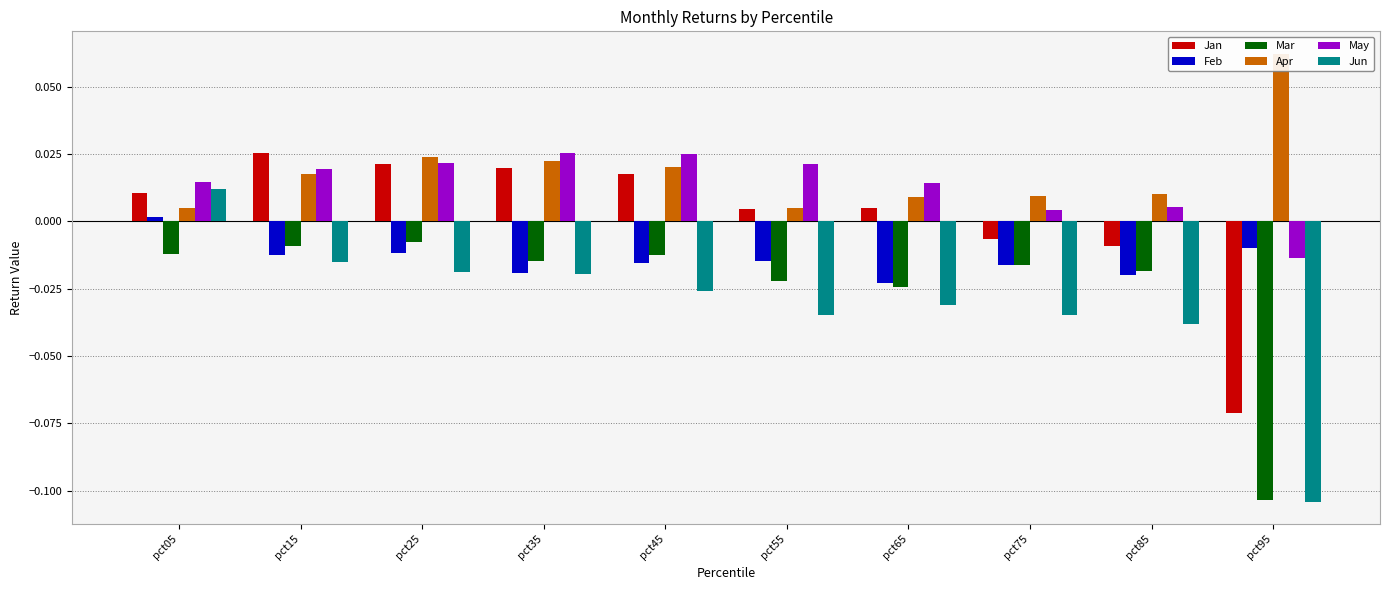

How many bars are there in each group?

6